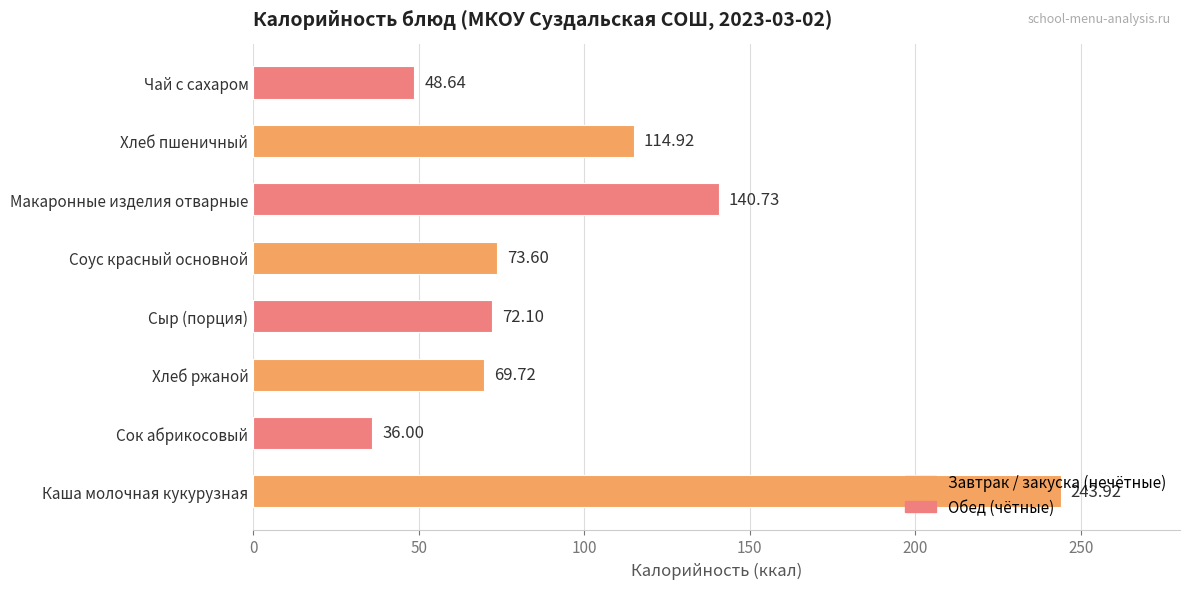

What is the maximum value shown in the chart?

243.9